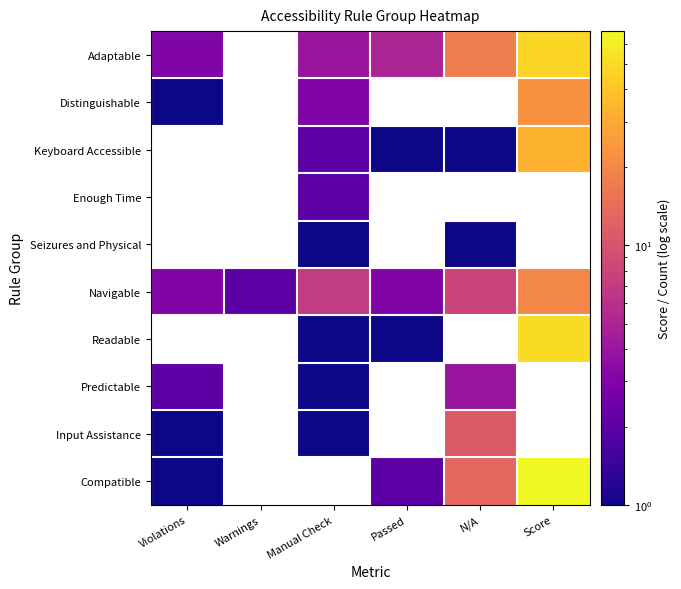

At which label is Adaptable closest to 25?

N/A